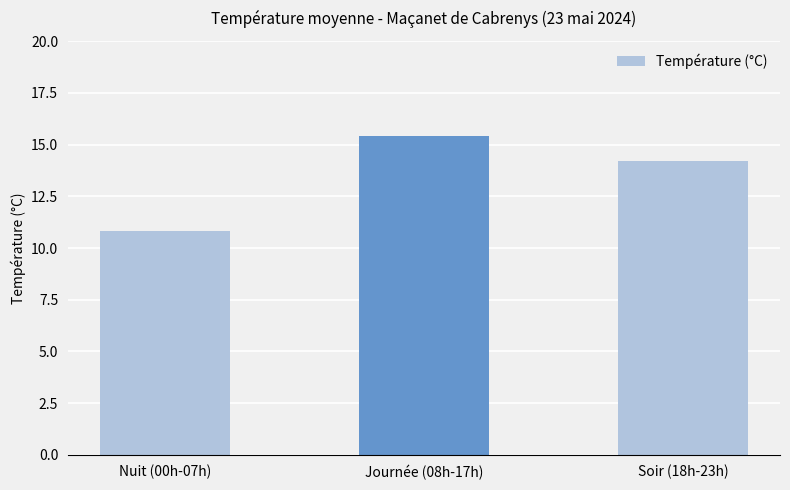

What is the sum of the values at Nuit (00h-07h) and Soir (18h-23h)?

25.0